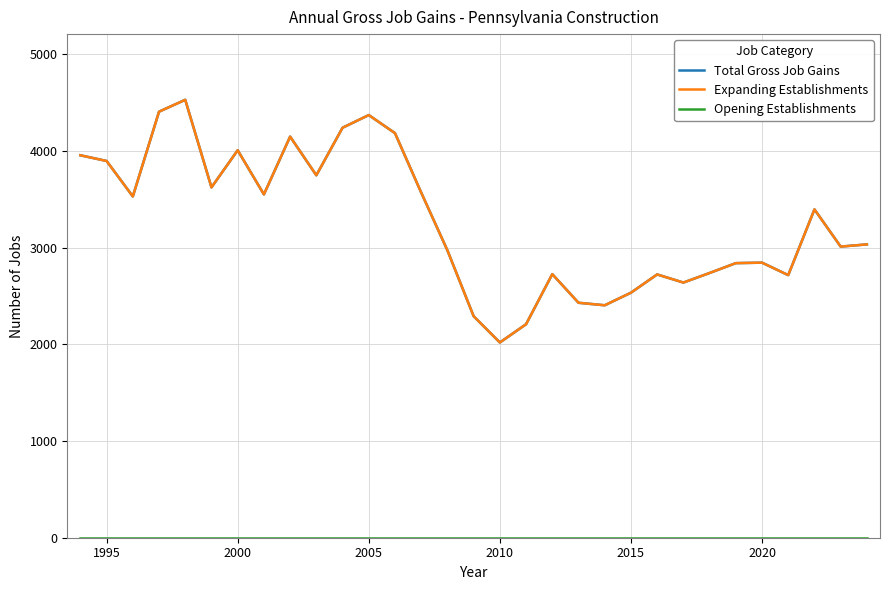

Does the chart display data point markers on the line(s)?

No